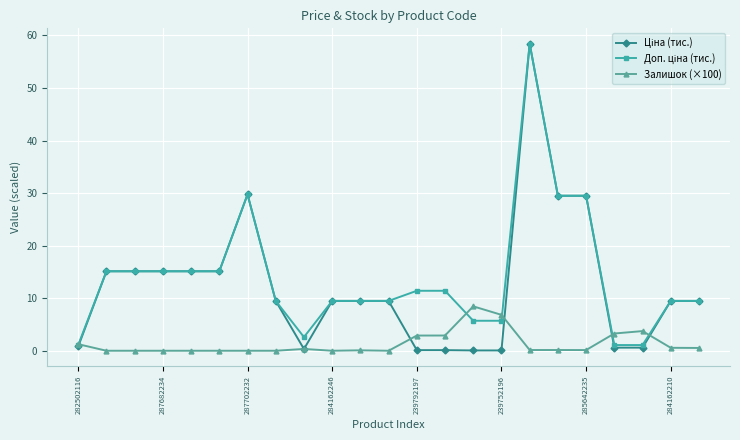

True or false: Залишок (×100) has more than 2 interior local peaks.

True